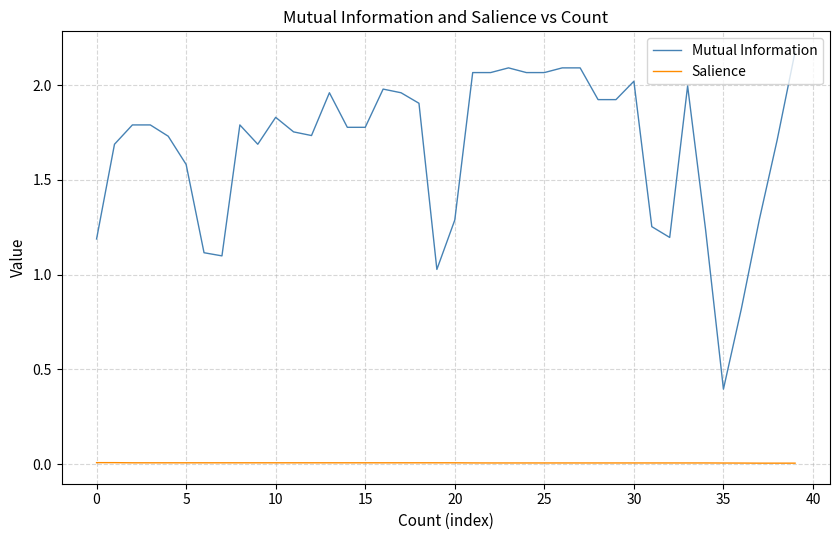

Rank the series by their average value, from lowest to highest.

Salience, Mutual Information